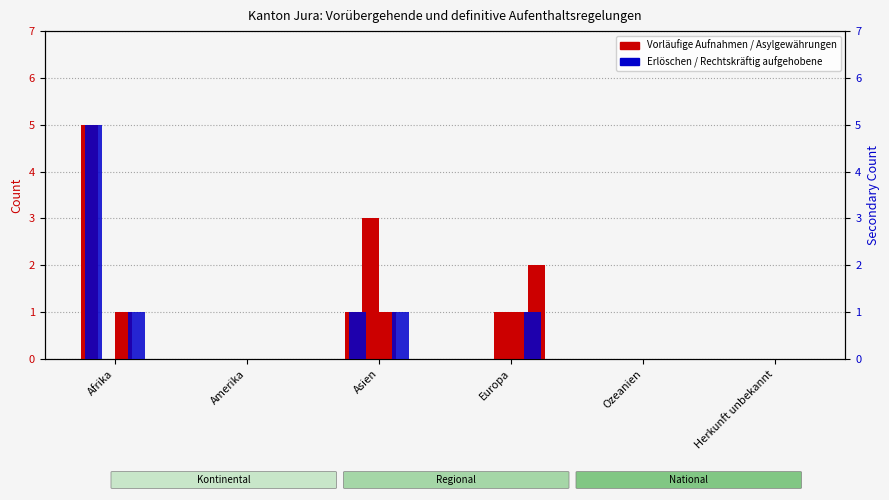

Between Europa and Ozeanien, which is larger?

Europa